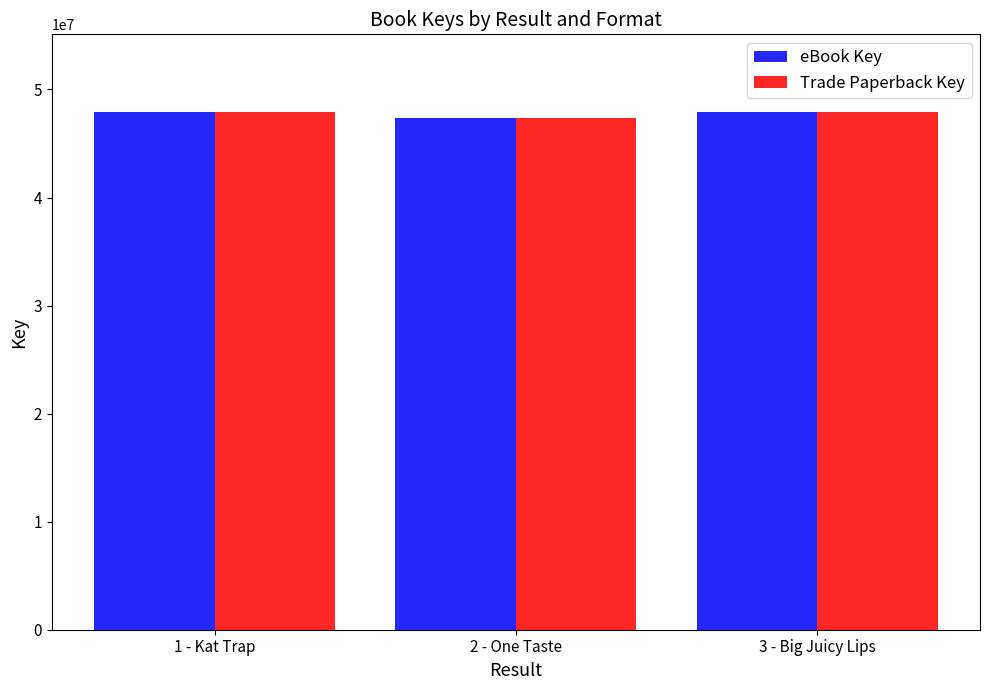

True or false: eBook Key has a value of 69122572 at 2 - One Taste.

False